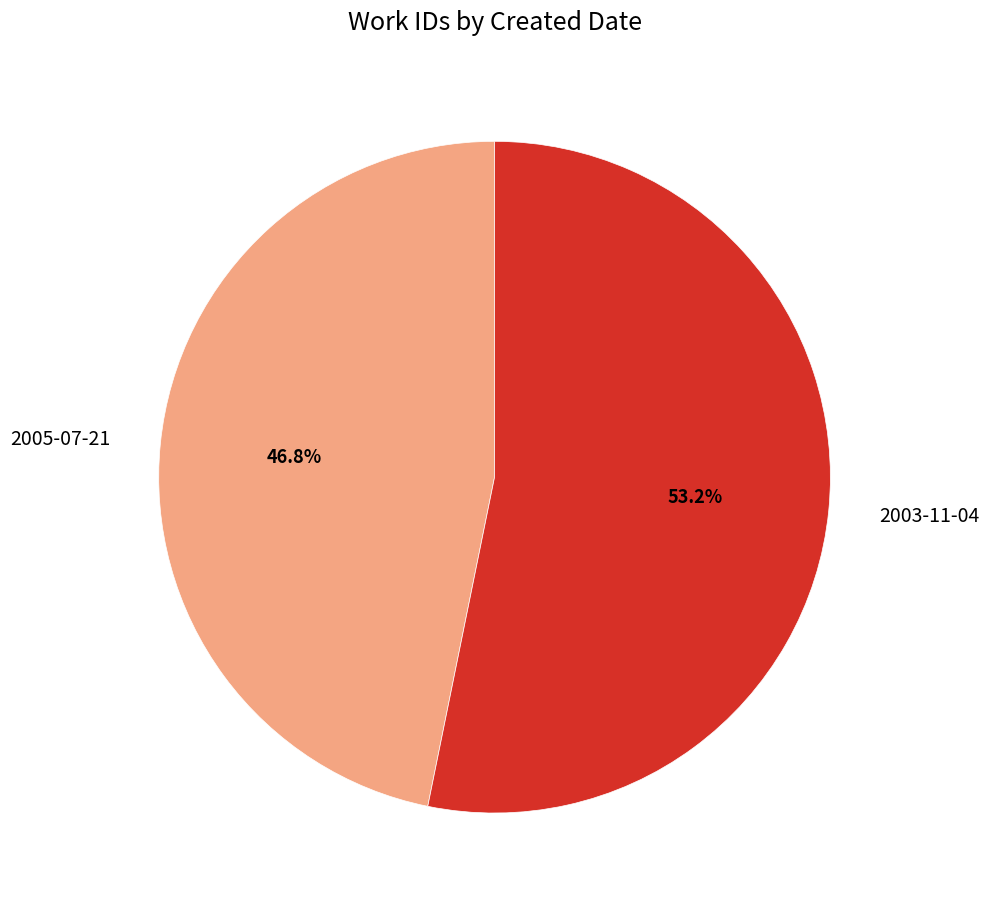

Approximately how many times larger is the value at 2003-11-04 compared to 2005-07-21?

1.1